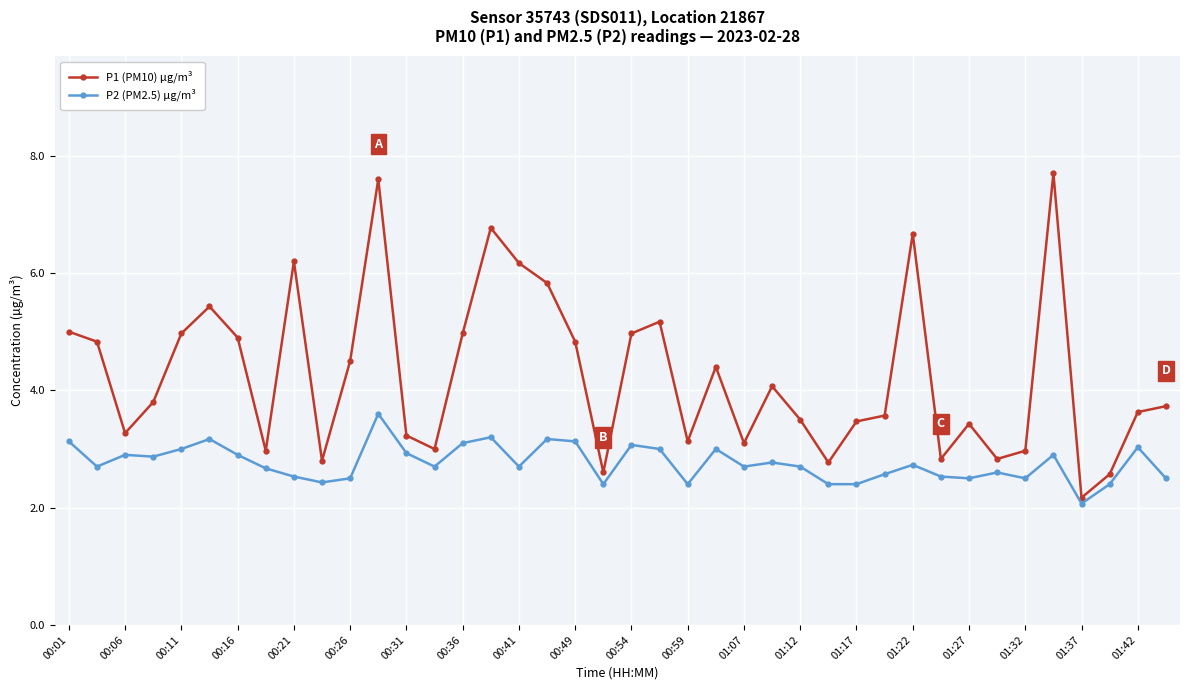

What is the sum of all P2 (PM2.5) µg/m³ values?

110.5